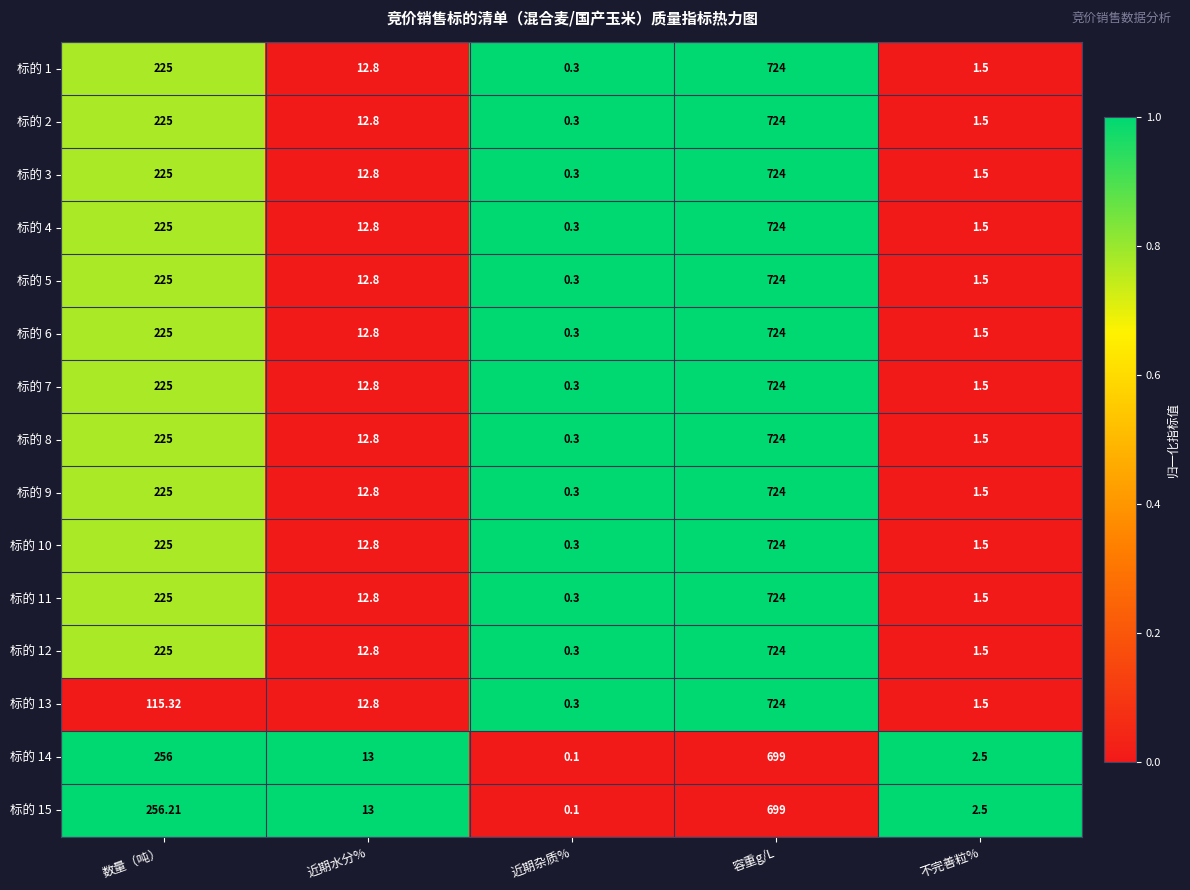

At which category does the chart reach its peak across all series?

容重g/L